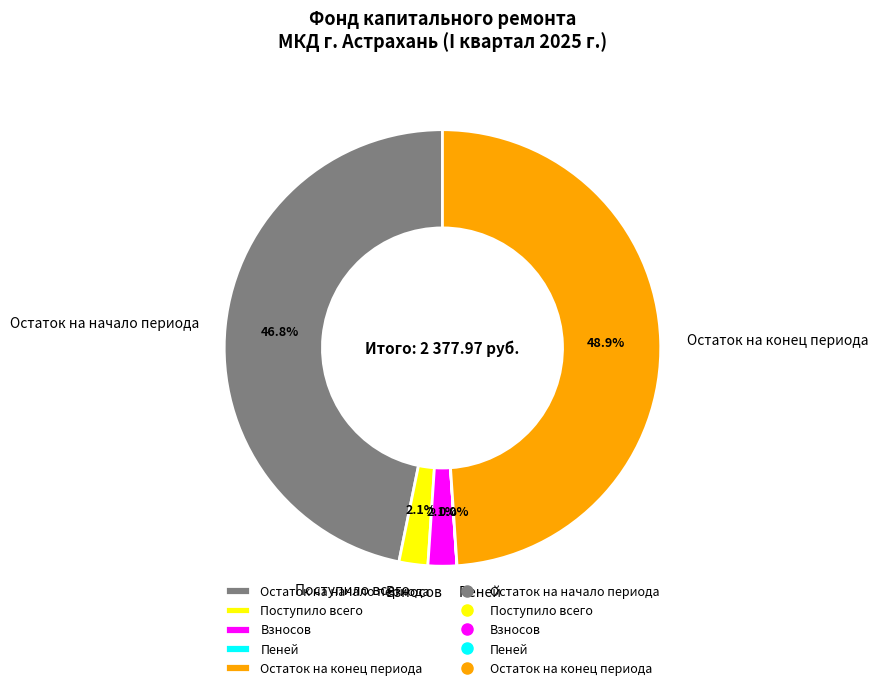

Between Остаток на начало периода and Остаток на конец периода, which is larger?

Остаток на конец периода